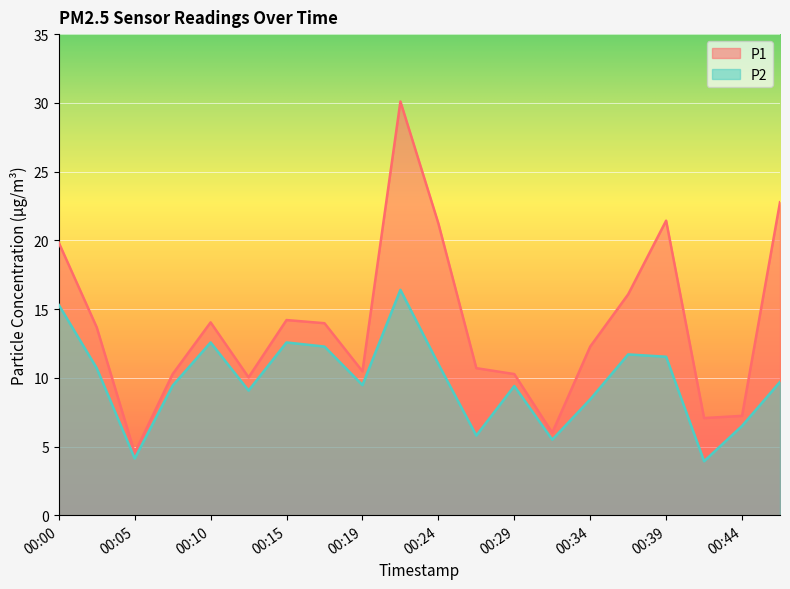

True or false: P2 has a value of 5.5 at 00:32.

True